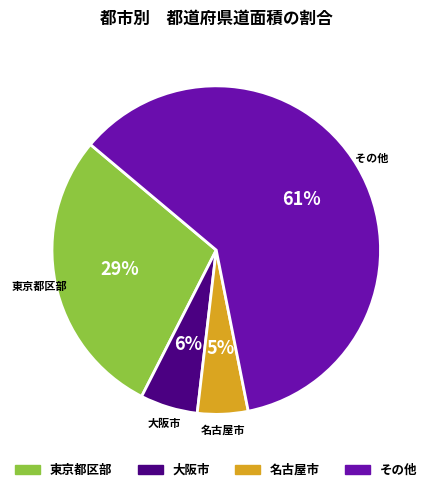

To the nearest percent, what is the average slice percentage?

25%